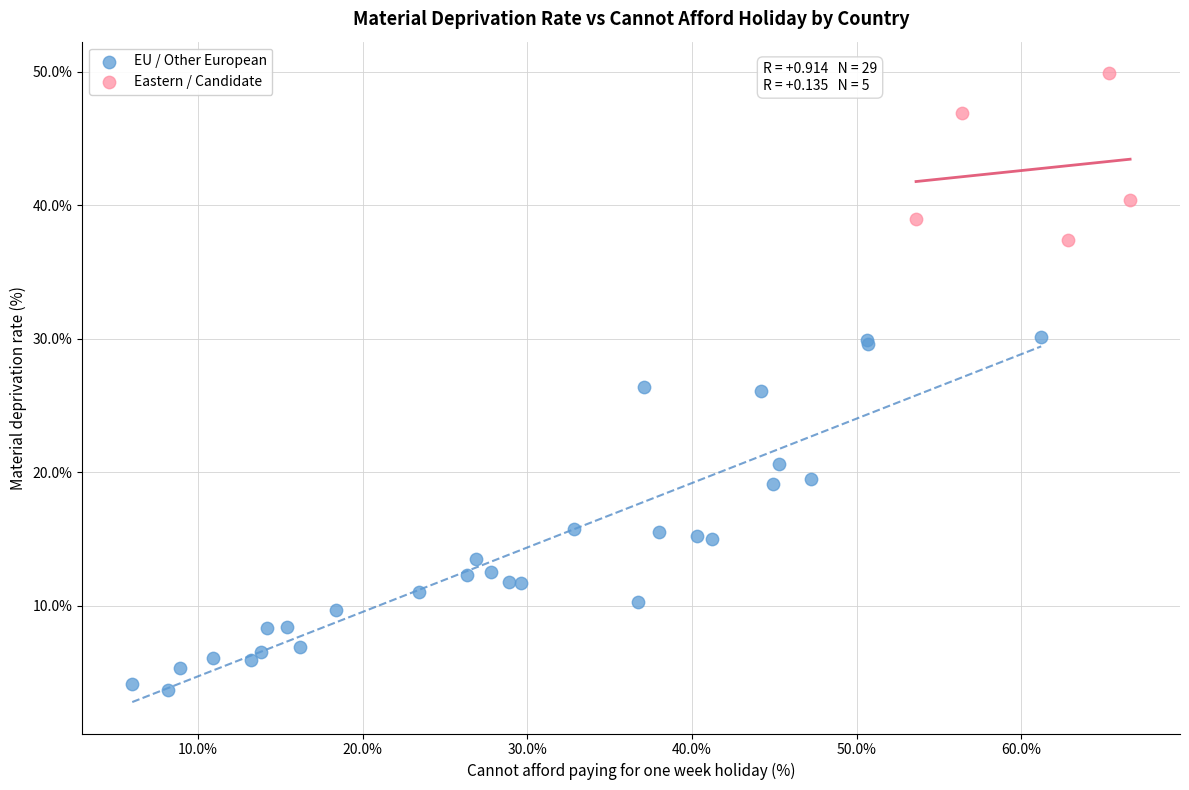

Which series contains the highest Y value?

Eastern / Candidate